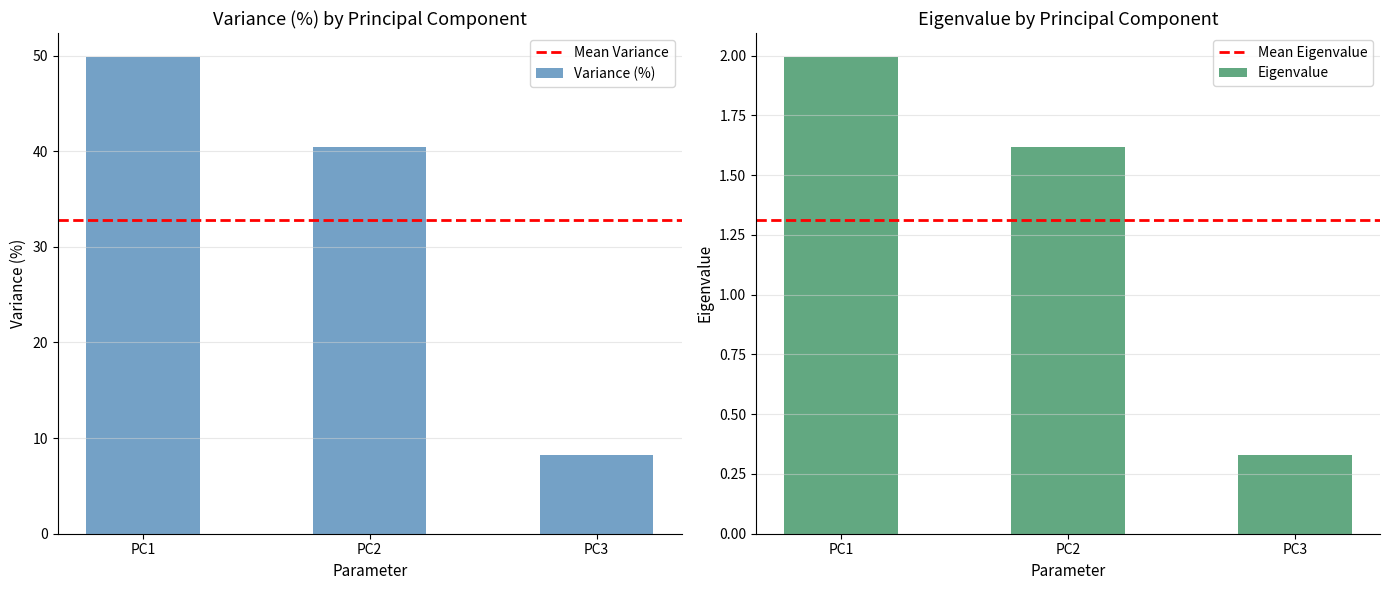

At which label does Variance (%) first exceed 1?

PC1